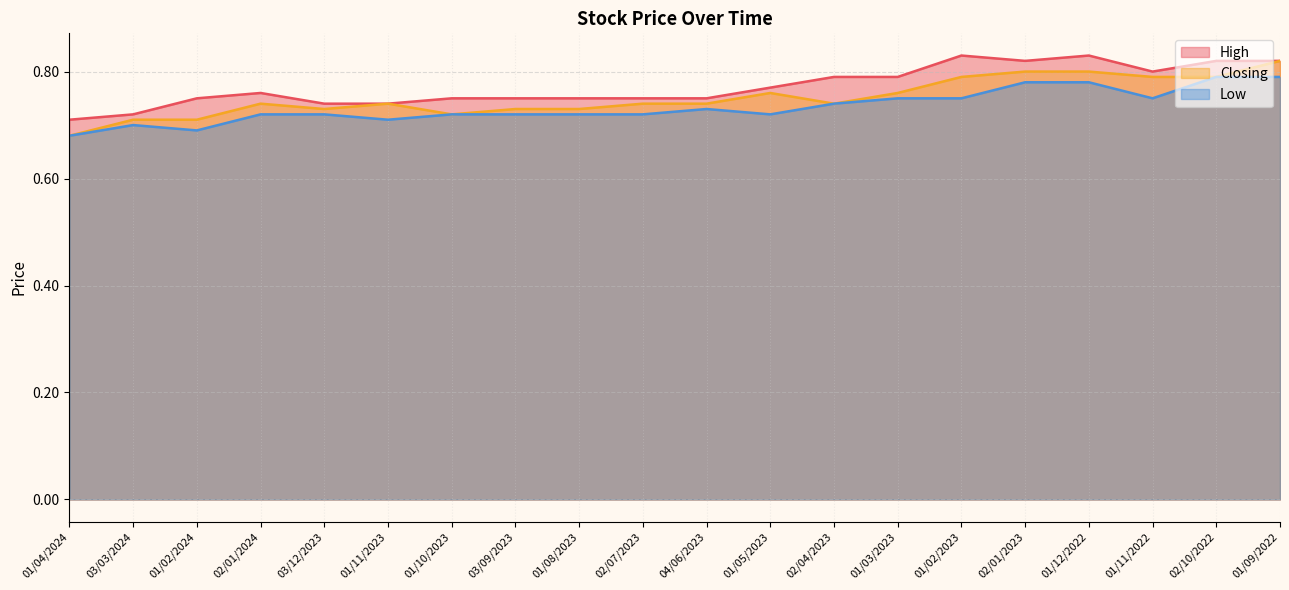

How many lines are shown in the chart?

3